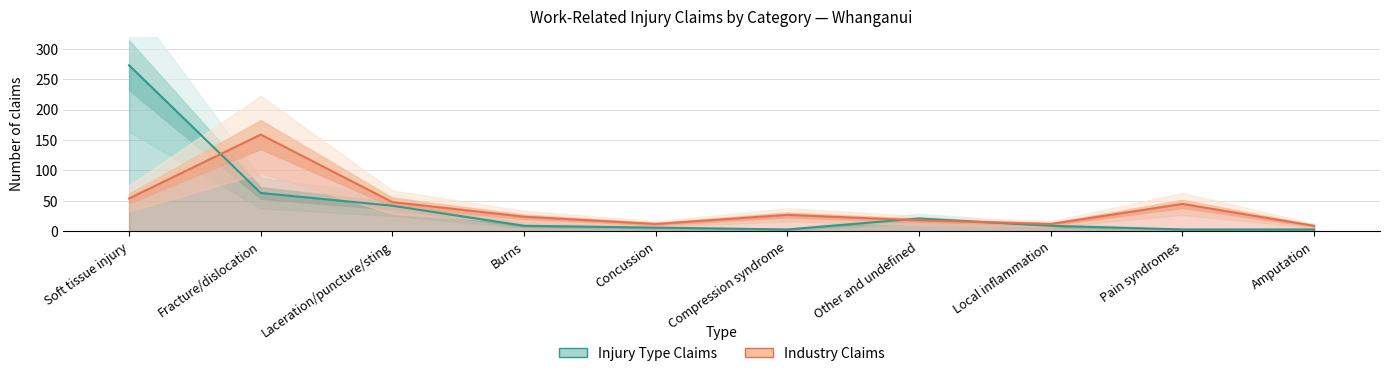

Is it true that Industry Claims equals 54 at Soft tissue injury?

True